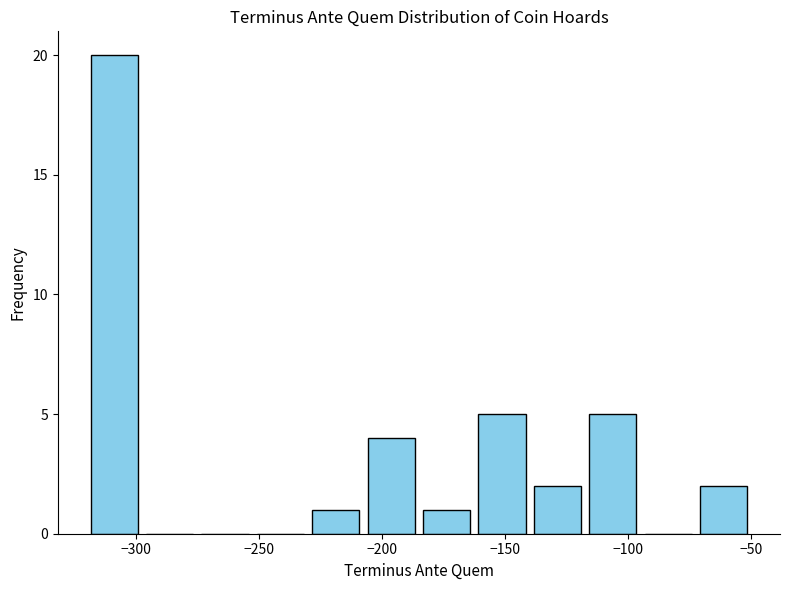

Reading left to right, transcribe this chart: for each bar, give the range it covers on the x-axis and its height. Neither the bar edges nor the heights are printed on the chart, so give them approximately, as read against the axes.

-320.0 to -297.5: 20
-297.5 to -275.0: 0
-275.0 to -252.5: 0
-252.5 to -230.0: 0
-230.0 to -207.5: 1
-207.5 to -185.0: 4
-185.0 to -162.5: 1
-162.5 to -140.0: 5
-140.0 to -117.5: 2
-117.5 to -95.0: 5
-95.0 to -72.5: 0
-72.5 to -50.0: 2